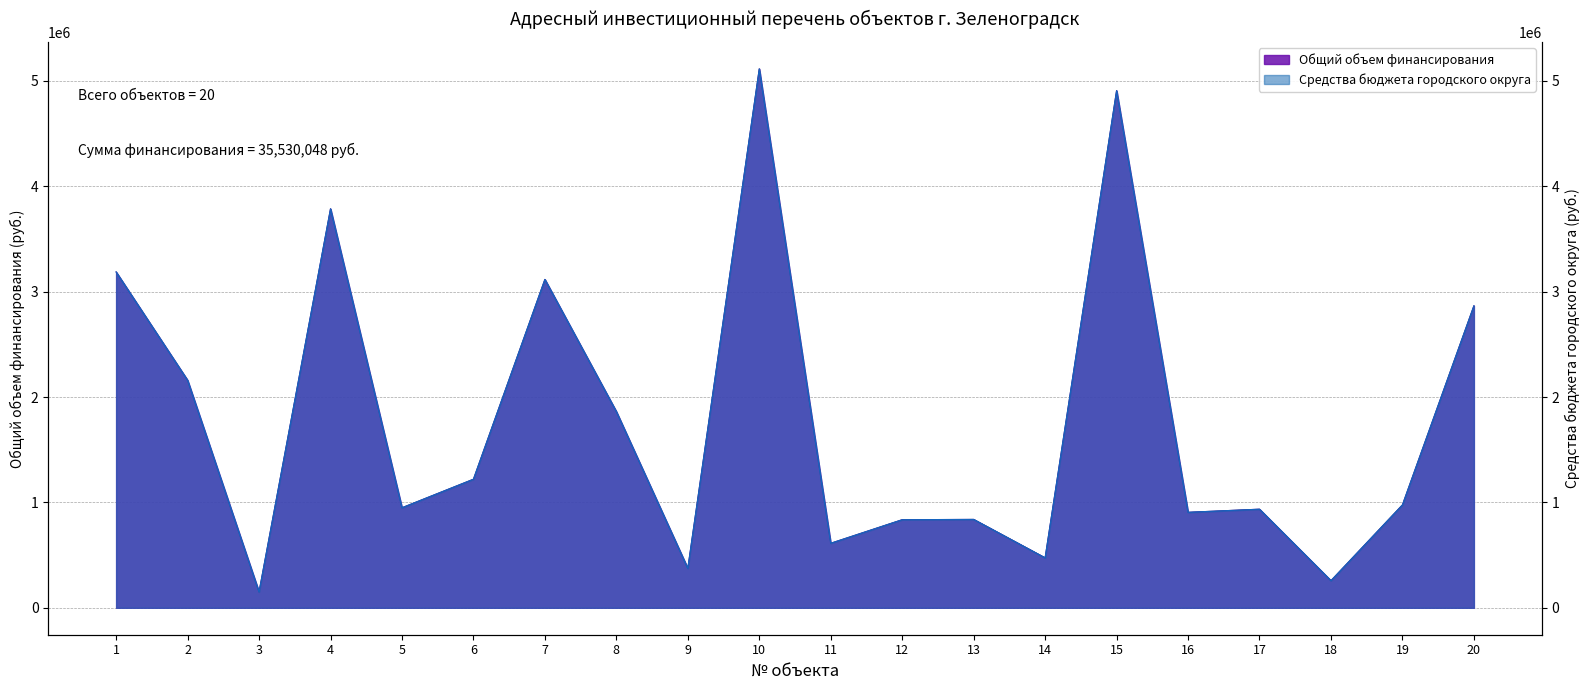

True or false: Общий объем финансирования and Средства бюджета городского округа intersect in this chart.

False